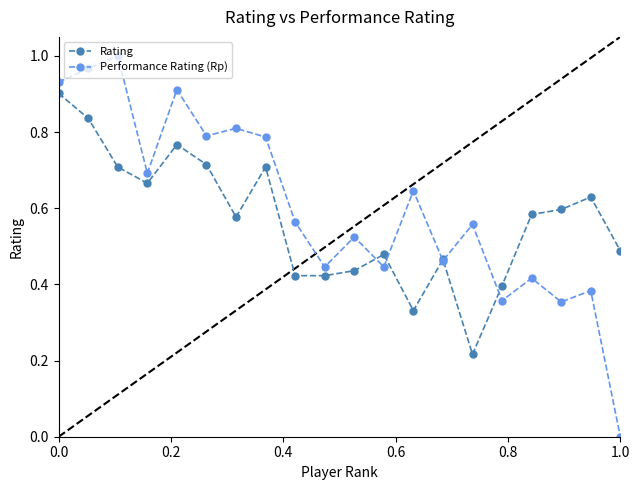

List the series in order of their peak value, highest first.

Performance Rating (Rp), Rating